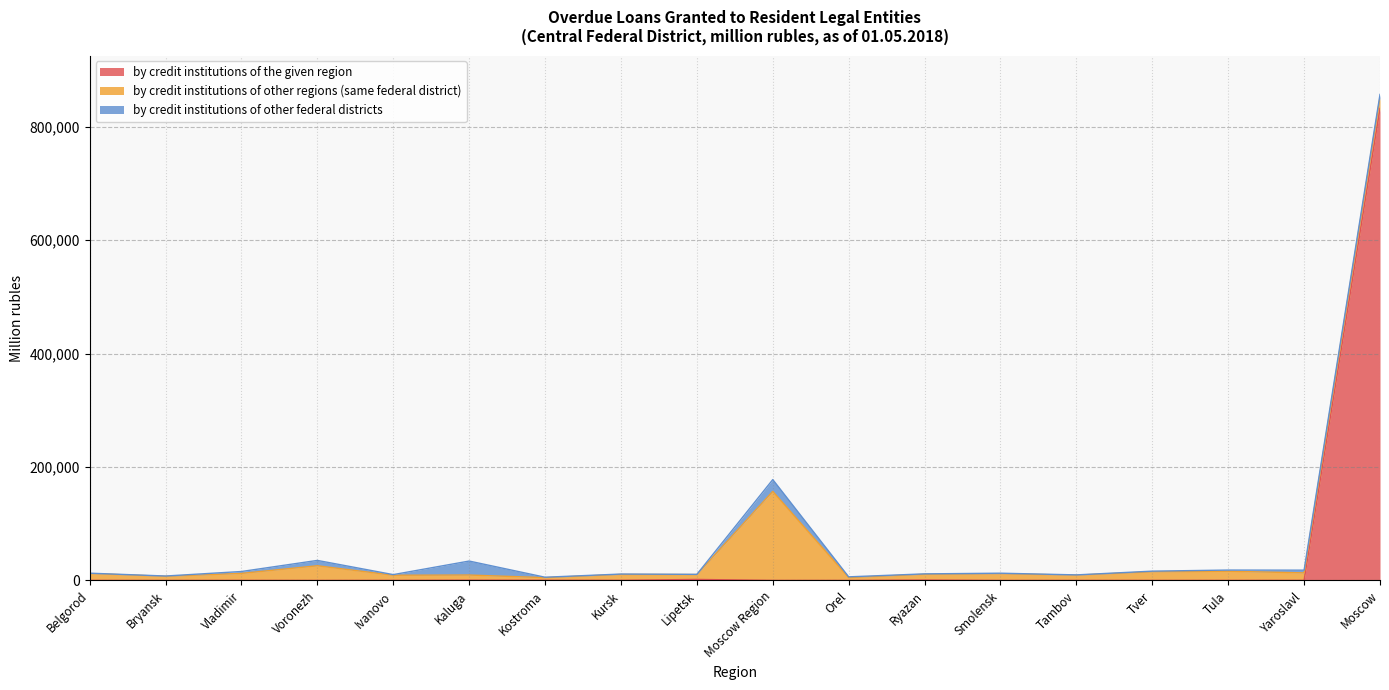

Which series has the largest range (max minus min)?

by credit institutions of the given region